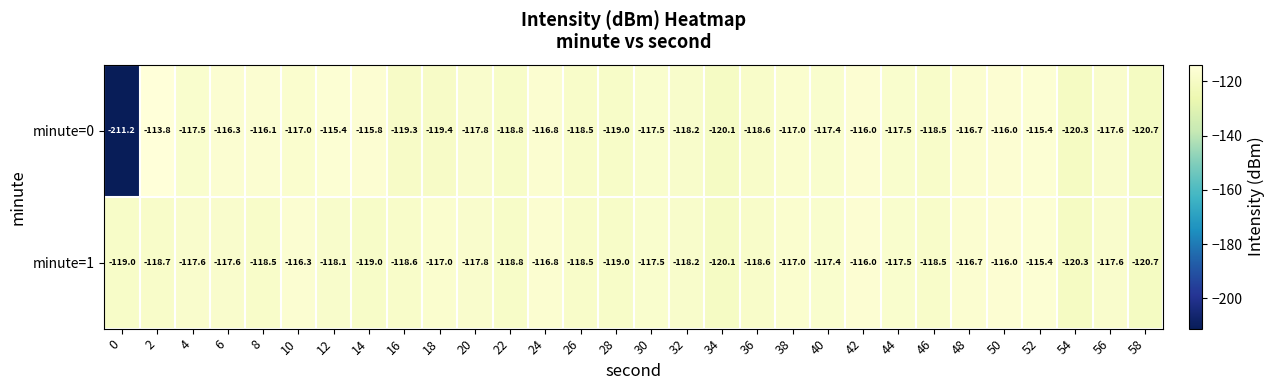

What is the highest value of the minute=0 series?

-113.8